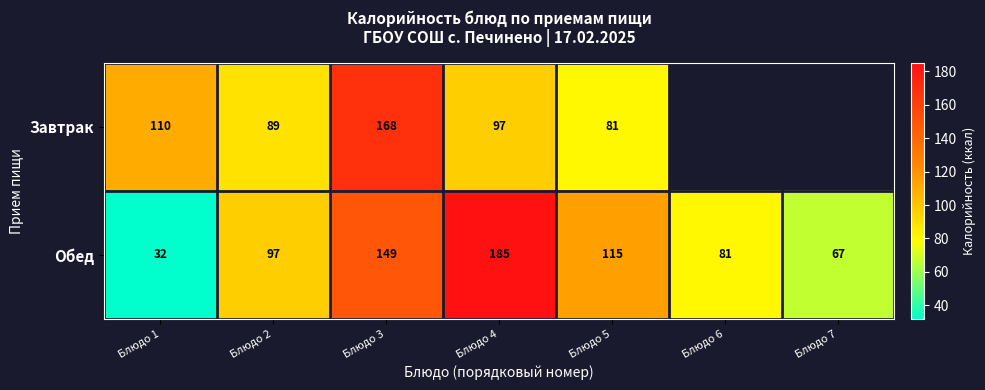

What is the total value across all series at Блюдо 5?

196